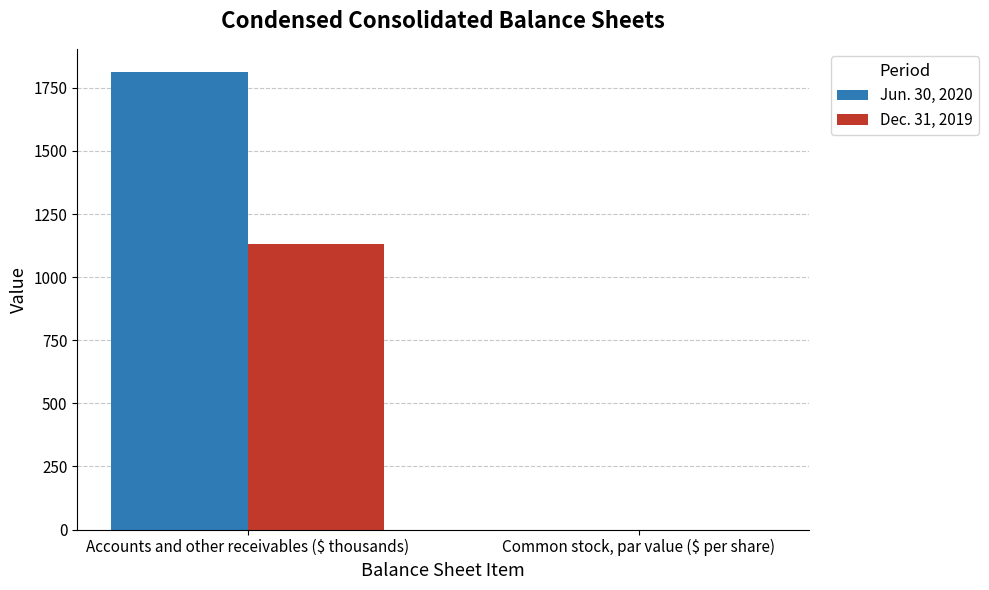

At which category is the sum across all series the highest?

Accounts and other receivables ($ thousands)